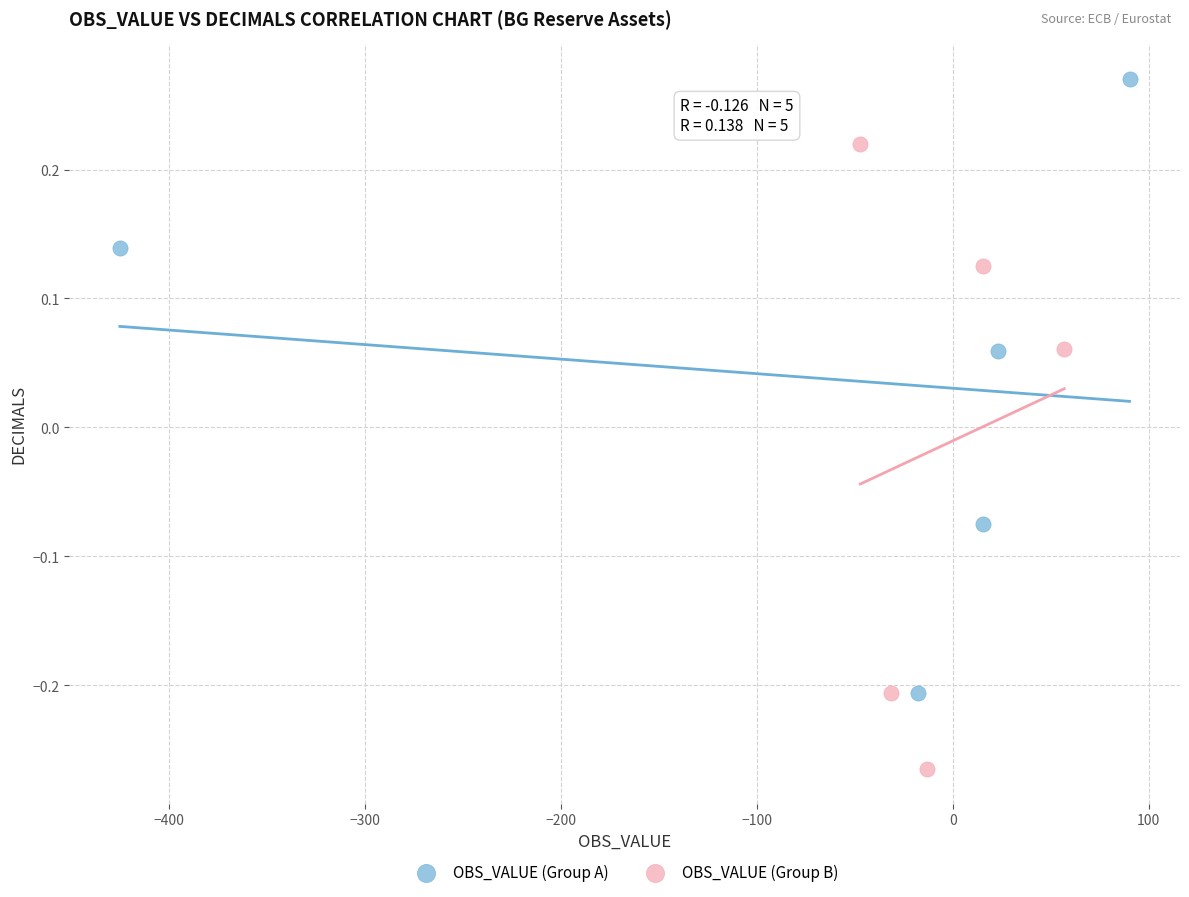

What are all the series names shown in the legend?

OBS_VALUE (Group A), OBS_VALUE (Group B)